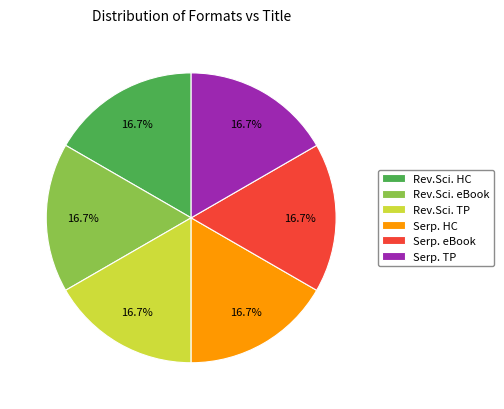

Does Rev.Sci. TP represent more than half of the total?

No